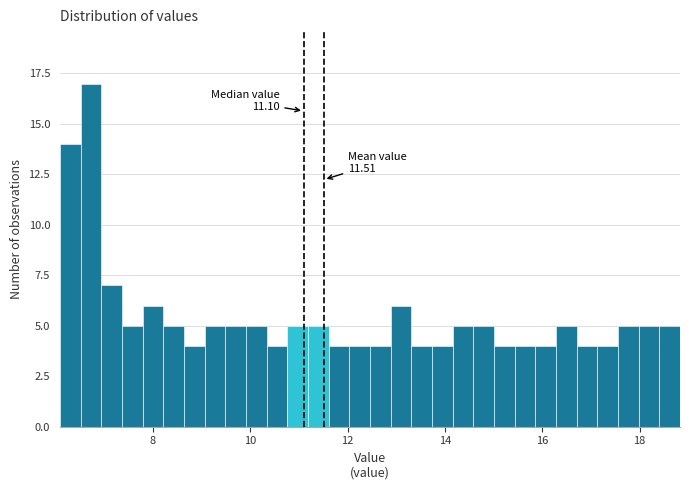

Around what value on the x-axis is the tallest bar? Give the approximate position of its centre, as read against the axis.

6.8